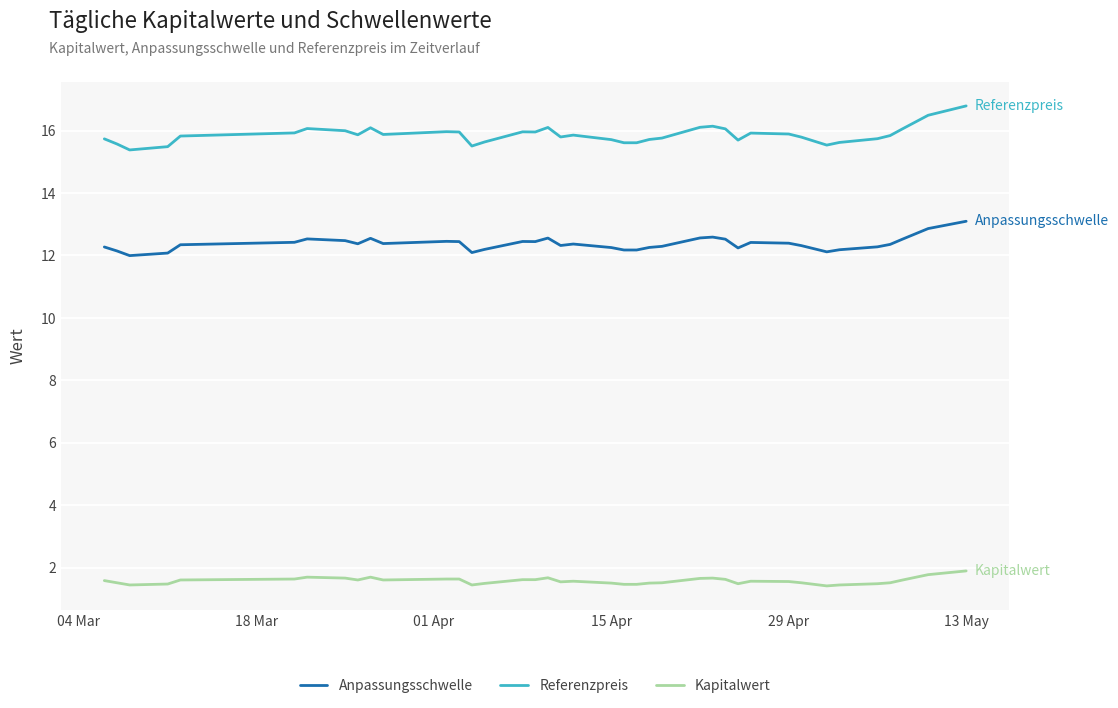

What is the difference between the maximum and minimum values in the Referenzpreis series?

1.4